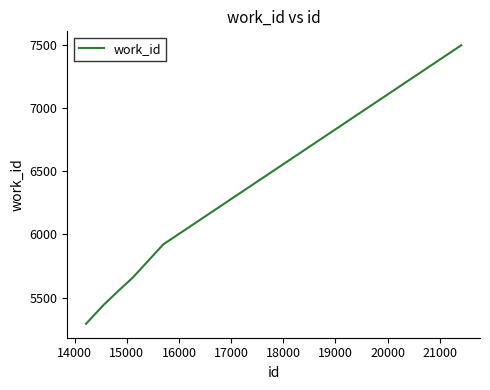

How many categories are shown in the chart?

6